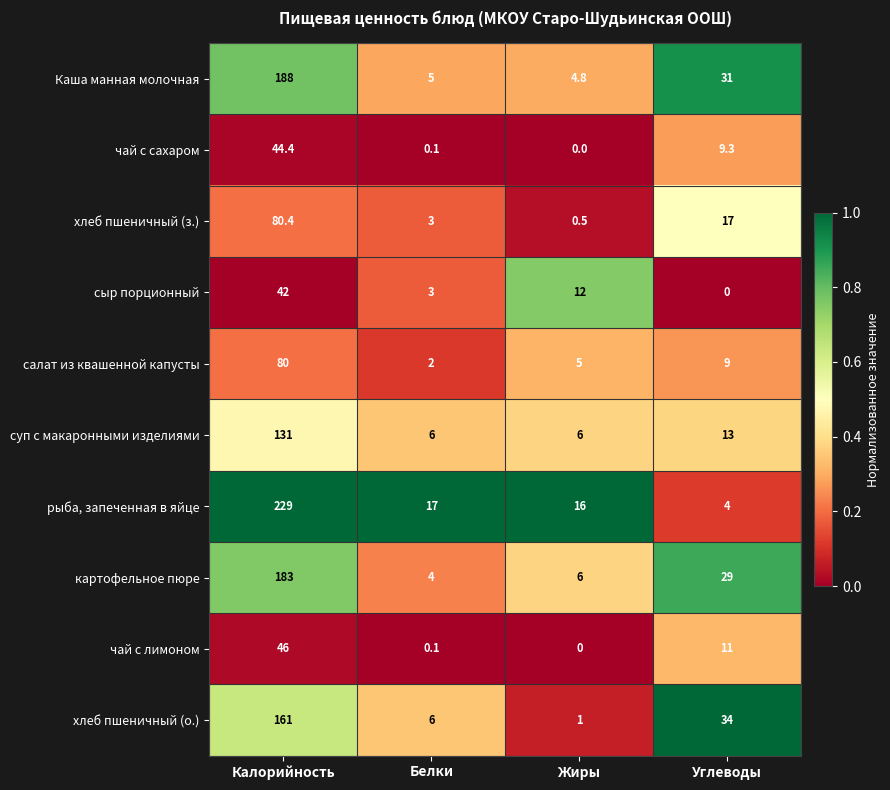

What is the difference between the сыр порционный values at Углеводы and Калорийность?

42.0